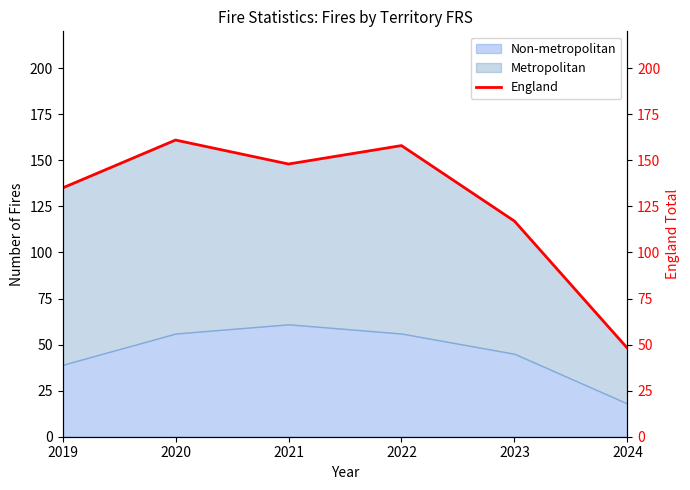

Reading right to left, extract all data points from this chart.

2024=48	2023=117	2022=158	2021=148	2020=161	2019=135